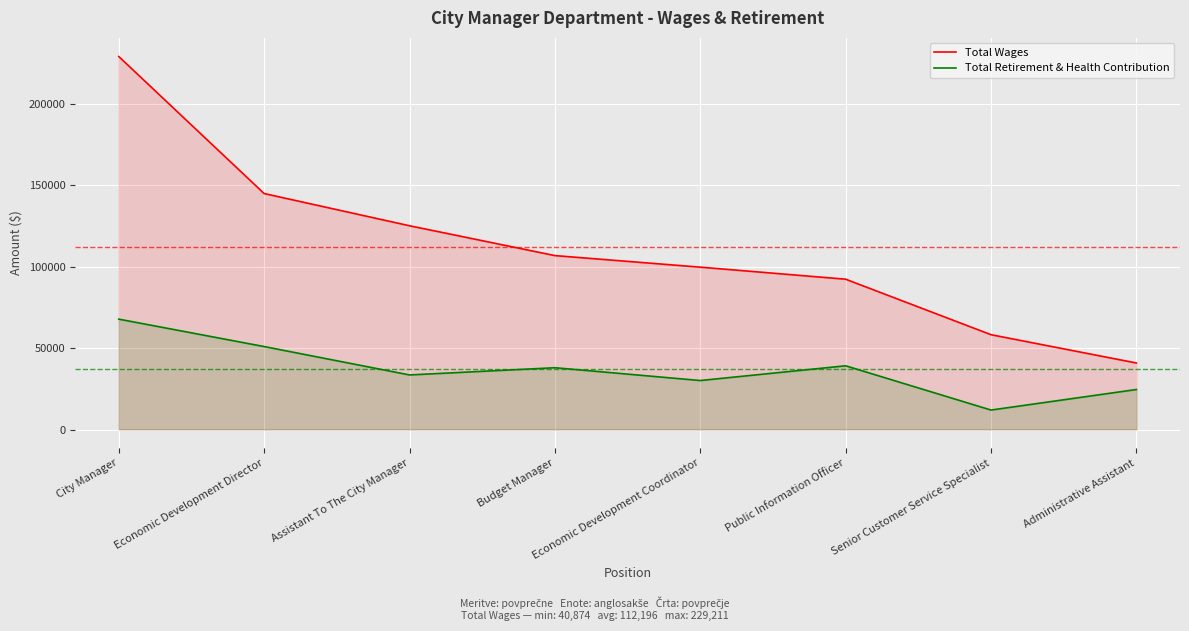

True or false: Total Wages has more than 1 points higher than both neighbors.

False